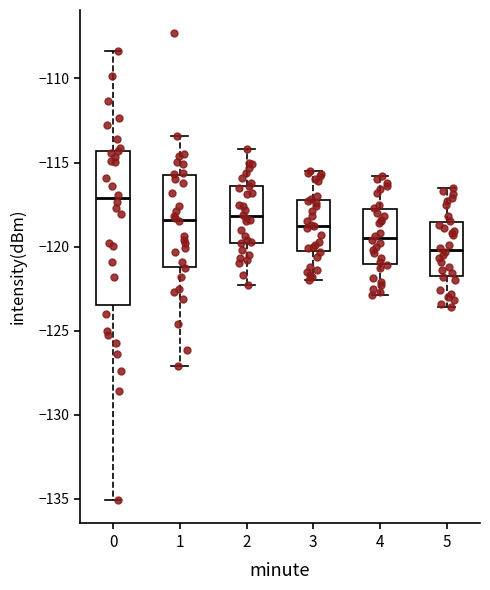

Which box's median line is the highest?

0